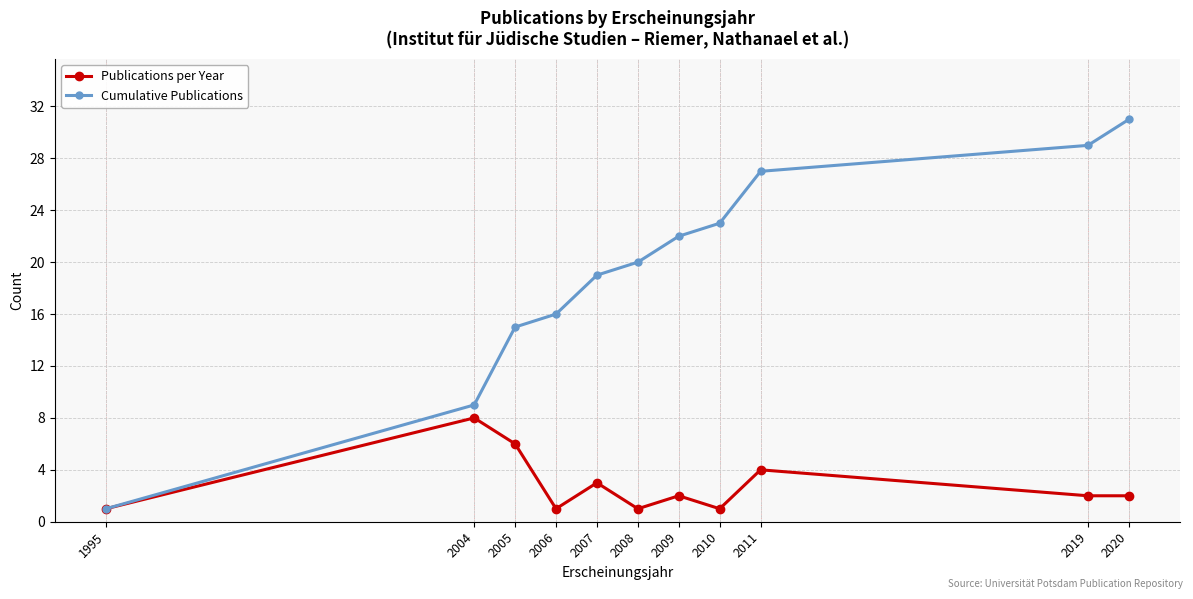

At which category is the sum across all series the highest?

2020